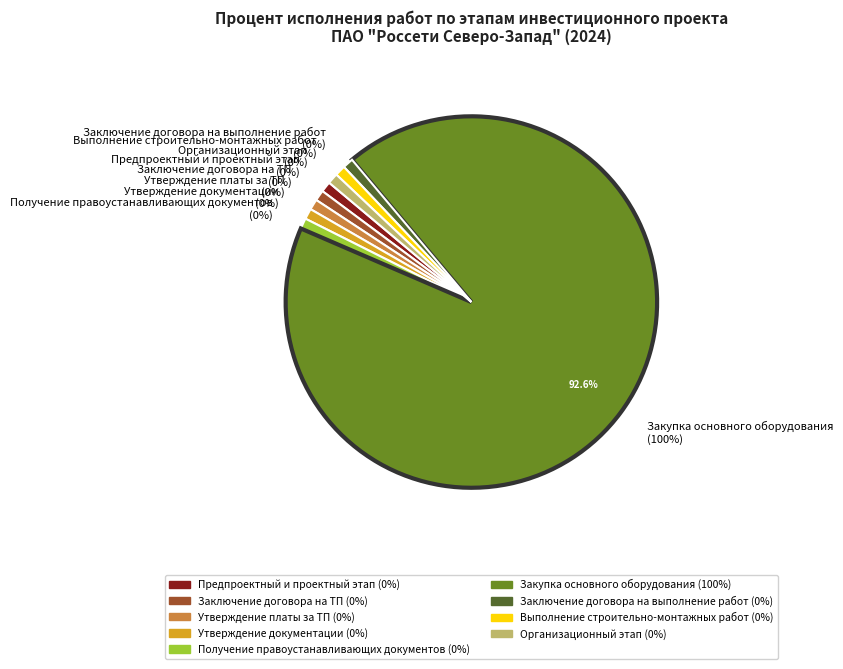

What is the largest slice in the pie chart?

Закупка основного оборудования